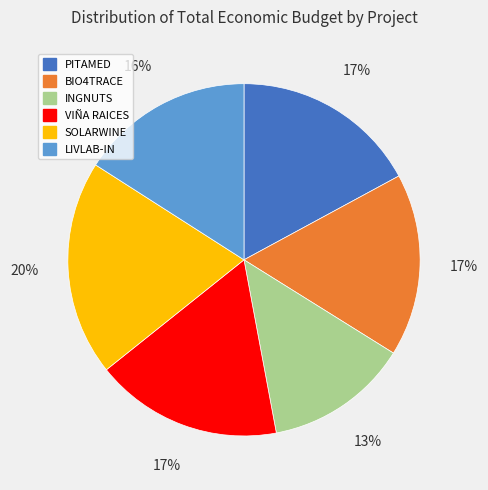

Count the number of slices in the pie.

6